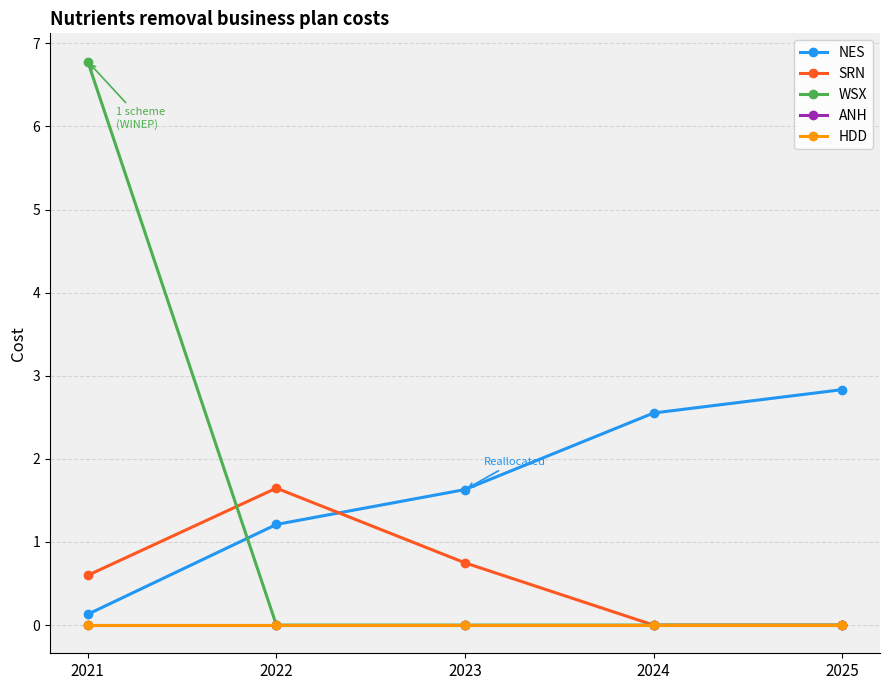

True or false: HDD and SRN cross at least once.

False